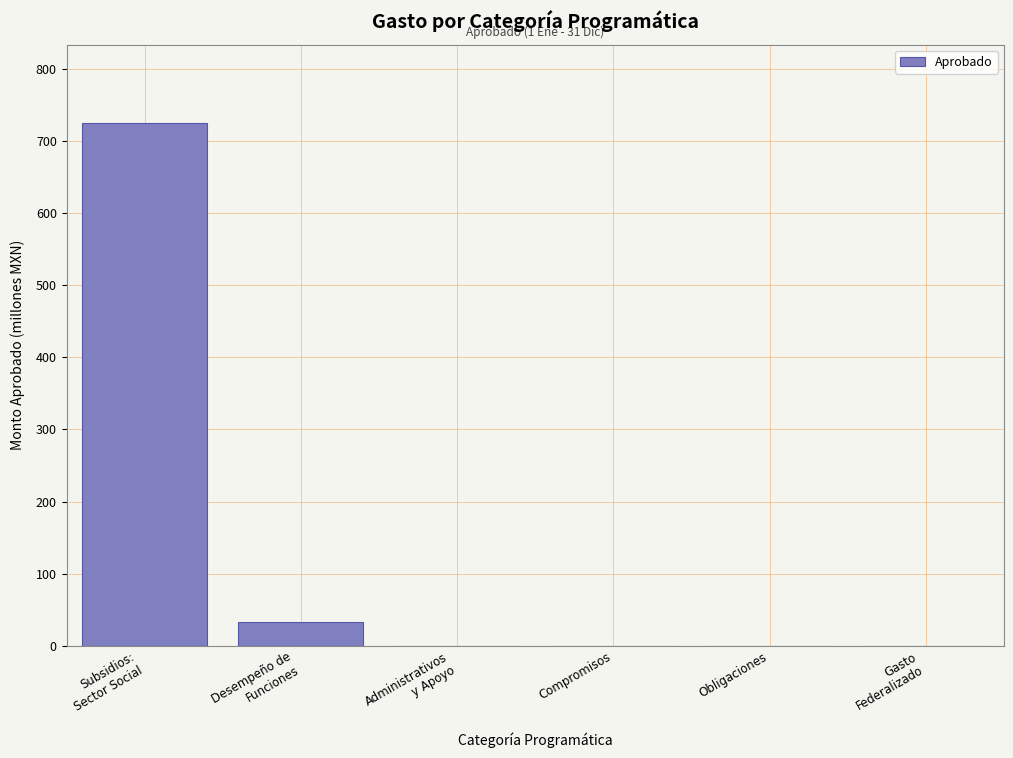

The chart shows a value of 0.0 at Obligaciones. True or false?

True